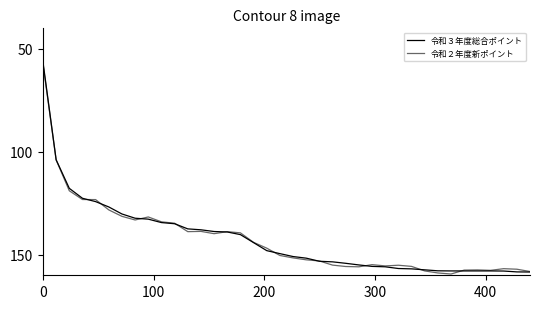

Rank the series by their average value, from highest to lowest.

令和２年度新ポイント, 令和３年度総合ポイント